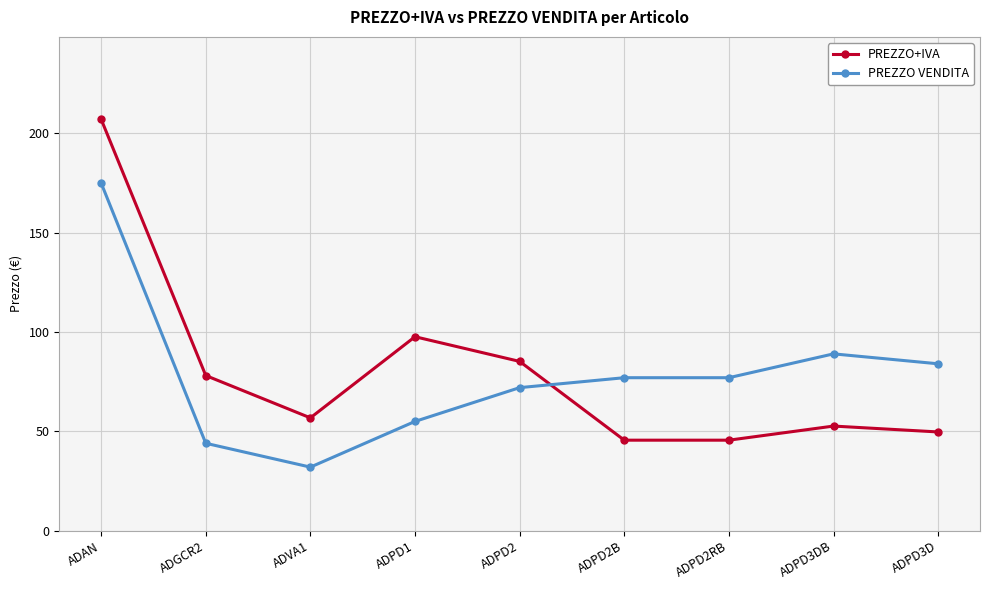

How many data points in PREZZO VENDITA are less than 77?

4